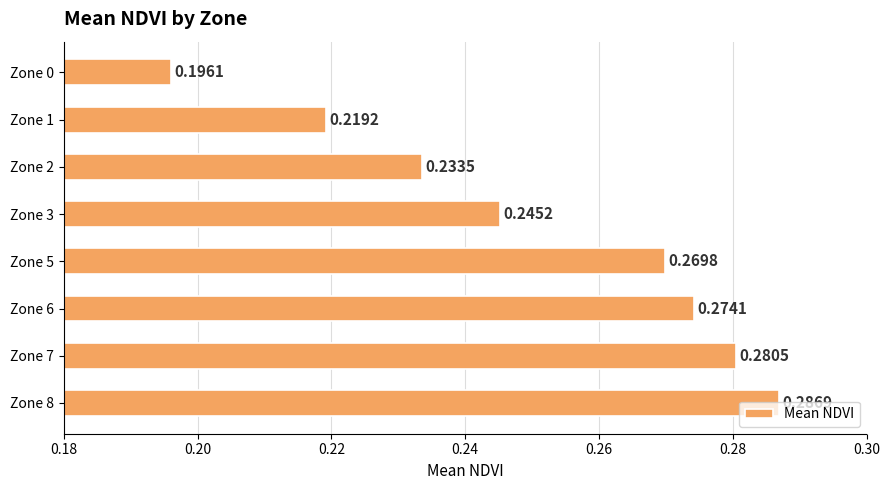

At which category does the chart reach its minimum across all series?

Zone 0